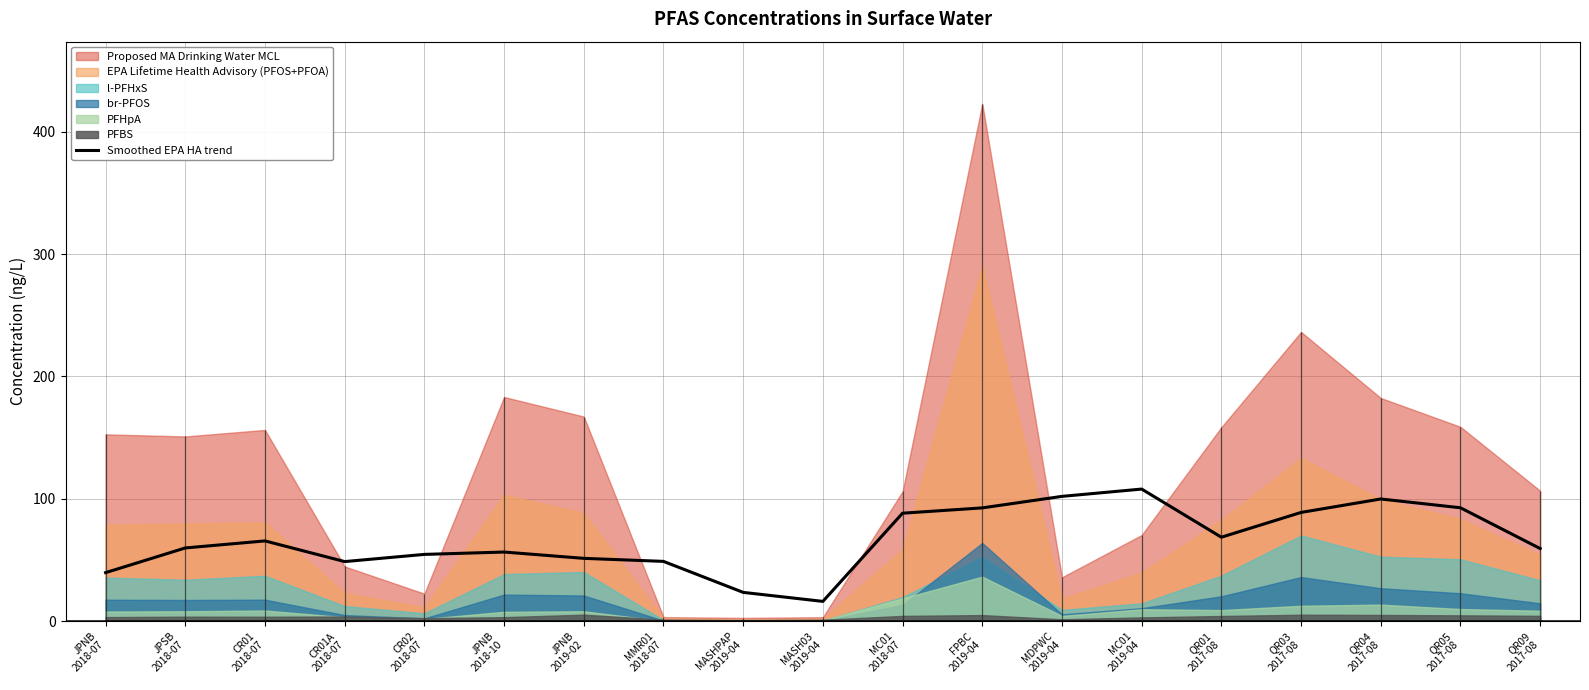

Reading right to left, transcribe all the data shown in this chart.

QR09
2017-08=59.3	QR05
2017-08=92.7	QR04
2017-08=99.9	QR03
2017-08=88.9	QR01
2017-08=68.6	MC01
2019-04=108.0	MDPWC
2019-04=102.0	FPBC
2019-04=92.6	MC01
2018-07=88.2	MASH03
2019-04=16.1	MASHPAP
2019-04=23.5	MMR01
2018-07=48.9	JPNB
2019-02=51.3	JPNB
2018-10=56.5	CR02
2018-07=54.6	CR01A
2018-07=48.7	CR01
2018-07=65.6	JPSB
2018-07=59.8	JPNB
2018-07=39.7